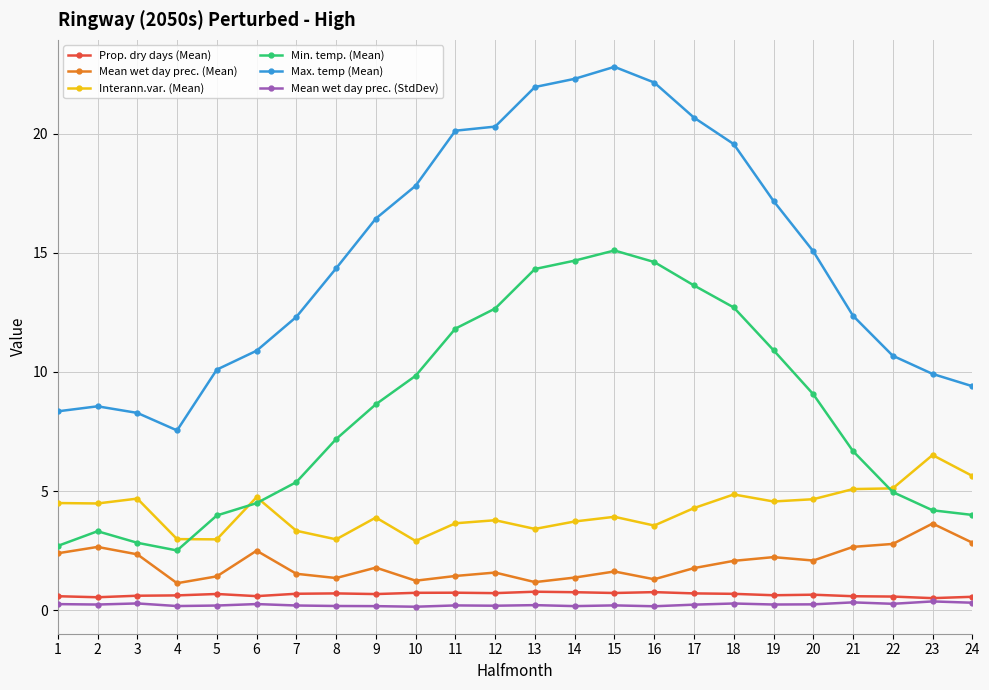

What is the sum of all Max. temp (Mean) values?

359.0